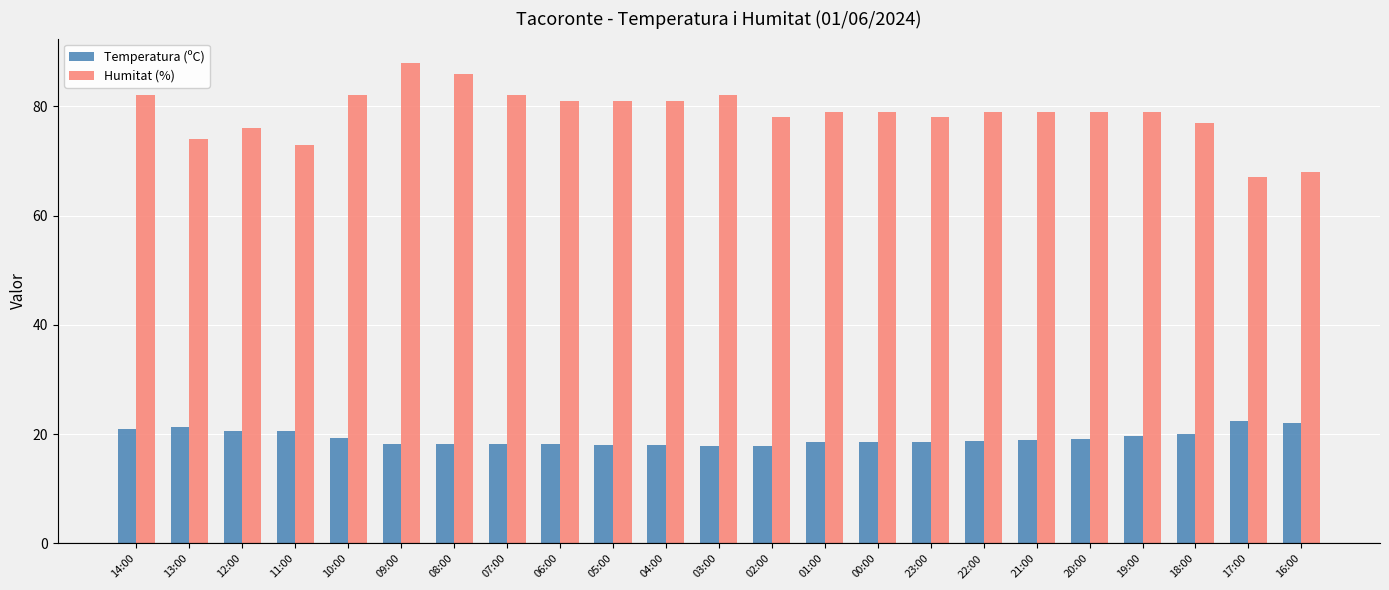

What is the greatest value displayed?

88.0